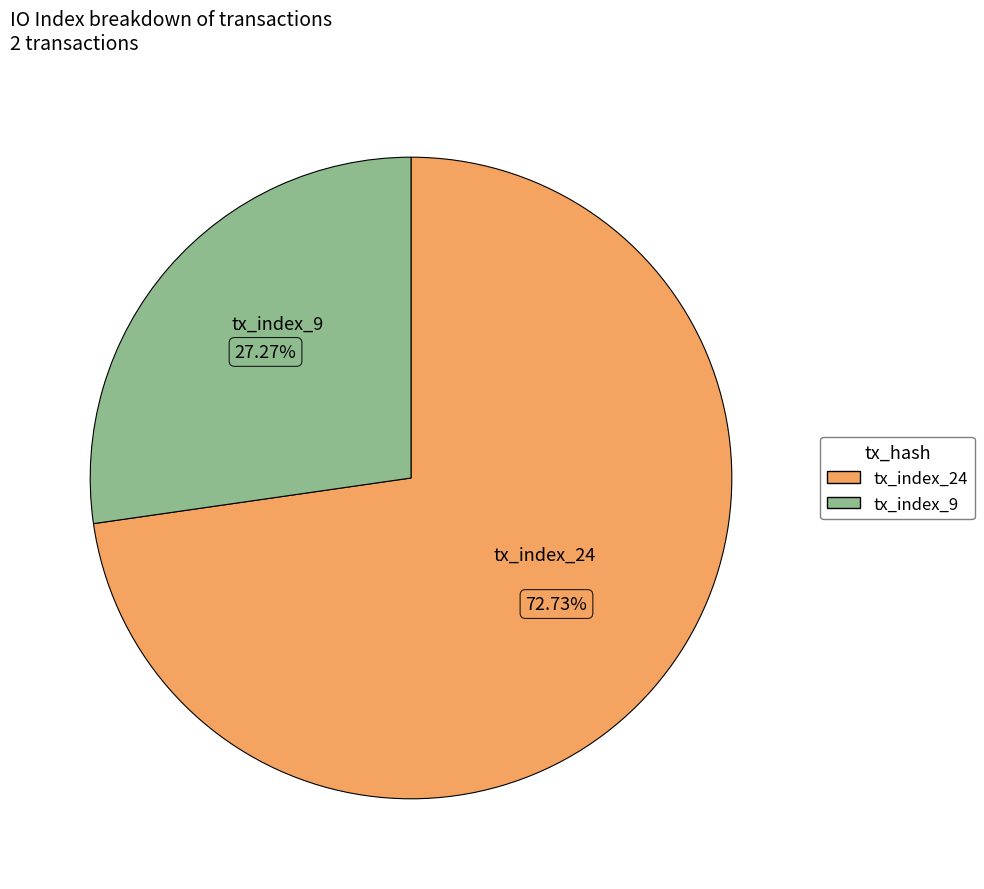

Rank the categories by value from lowest to highest.

tx_index_9, tx_index_24